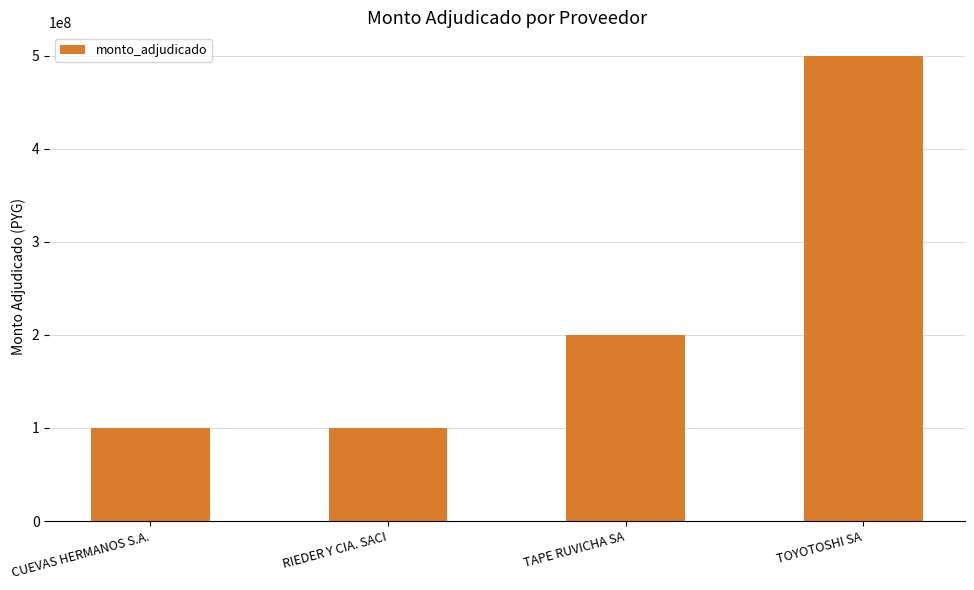

What position from the right is CUEVAS HERMANOS S.A.?

4